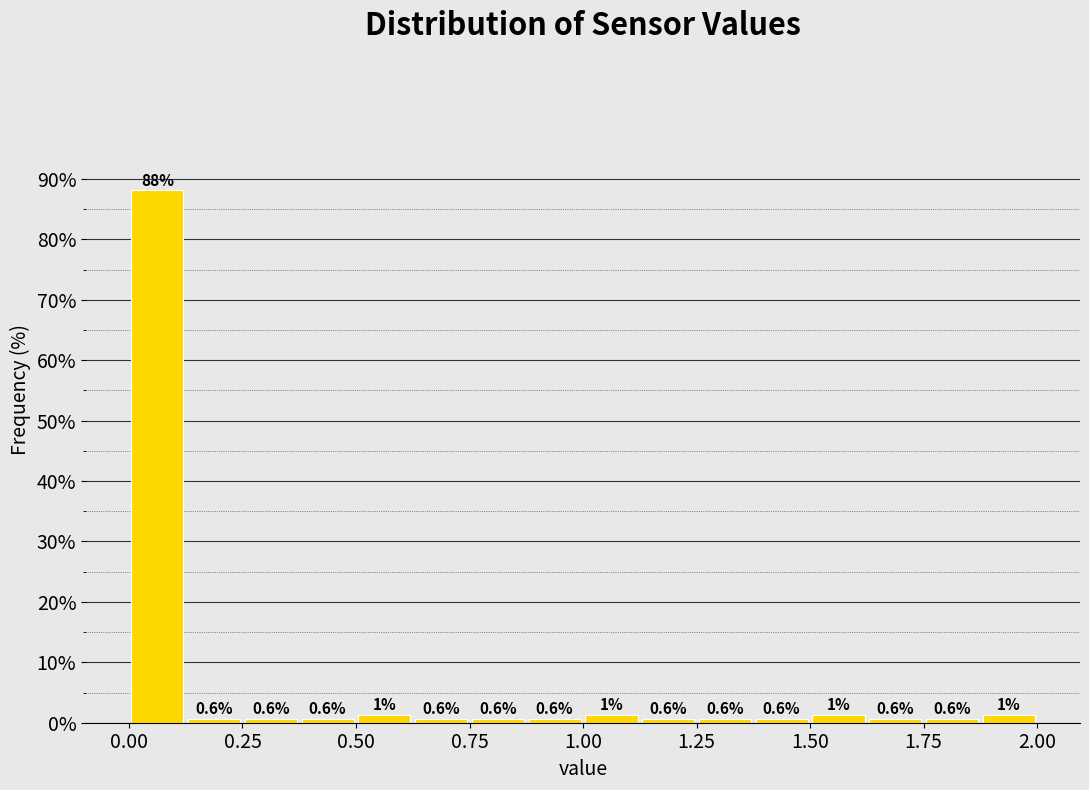

Read against the x-axis, roughly where is the centre of the tallest bar?

0.05